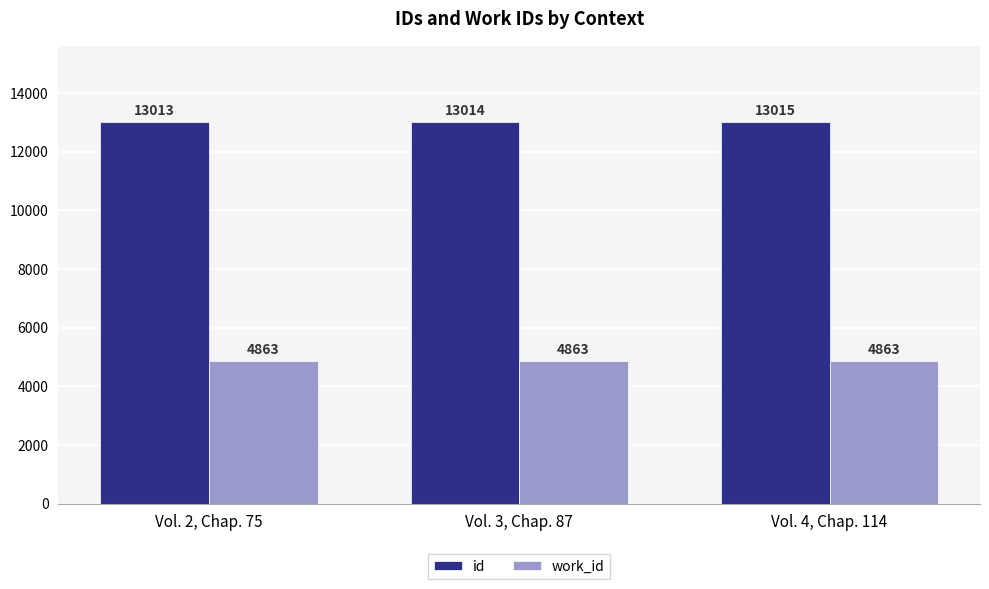

What is the difference between the highest and lowest values at Vol. 2, Chap. 75?

8150